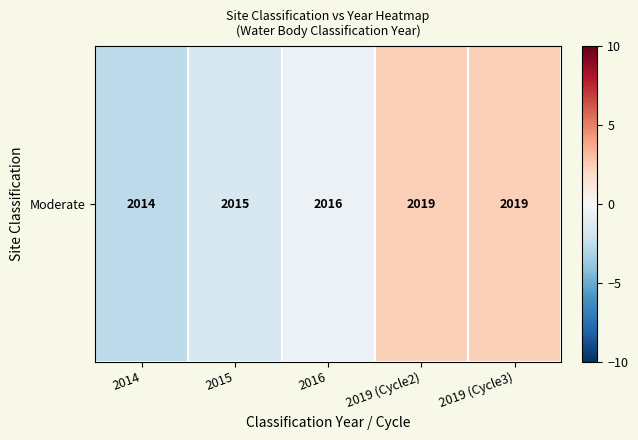

At which label does the data first exceed 0?

2019 (Cycle2)